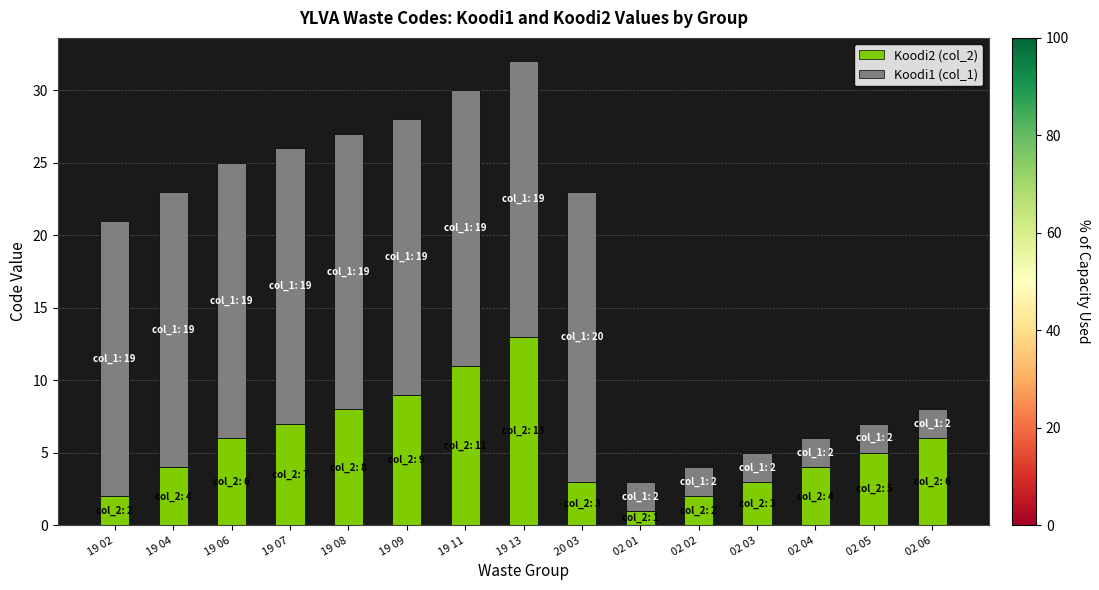

Which category has the lowest value in the Koodi2 (col_2) series?

02 01